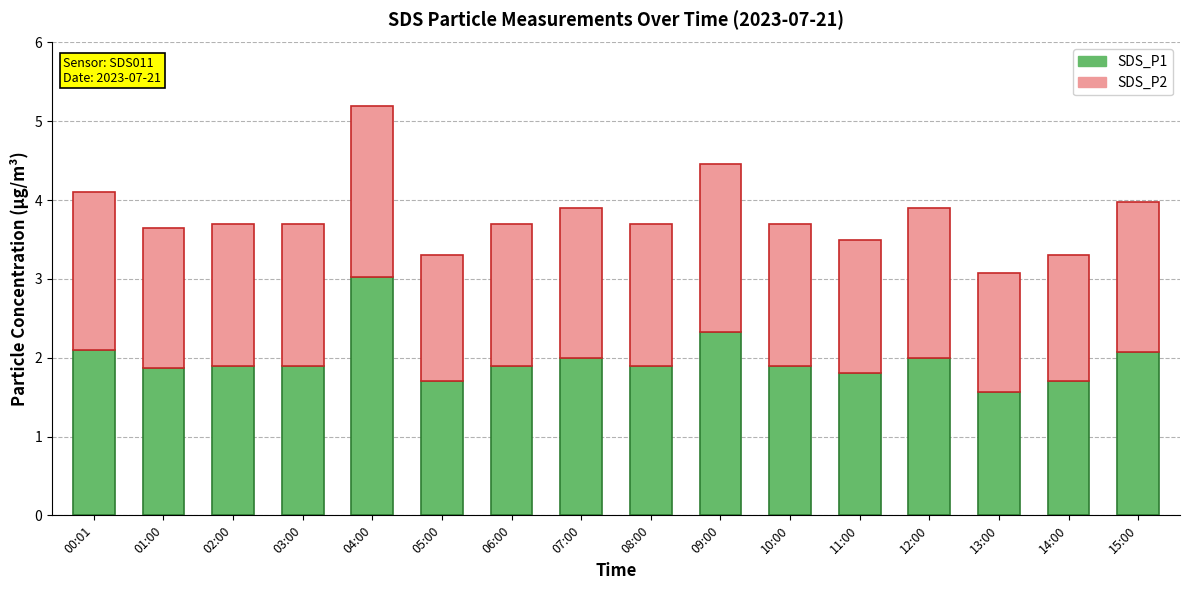

The SDS_P1 series shows 2.6 at 05:00. True or false?

False